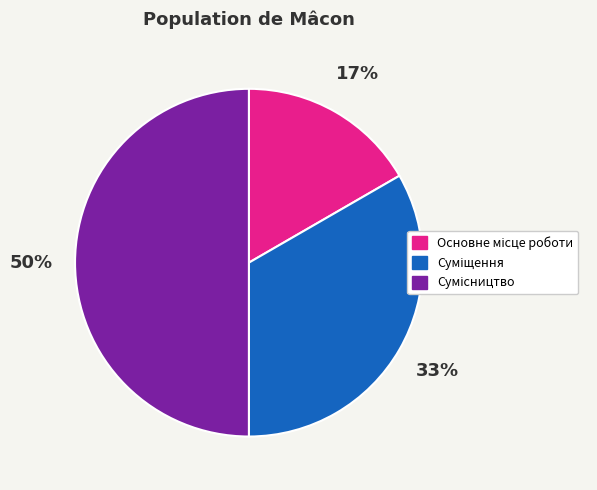

Count the number of slices in the pie.

3